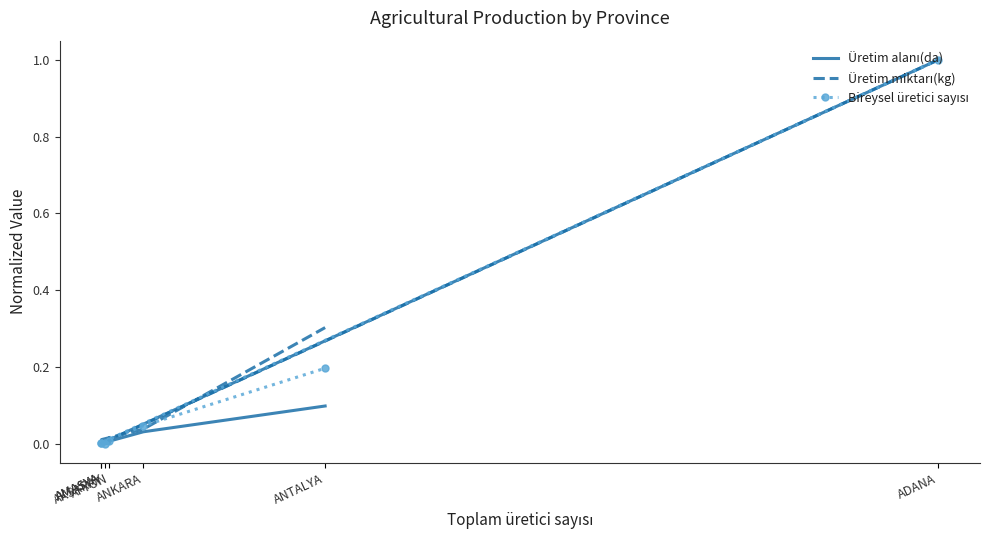

Rank the series at ANTALYA from highest to lowest value.

Üretim miktarı(kg), Bireysel üretici sayısı, Üretim alanı(da)